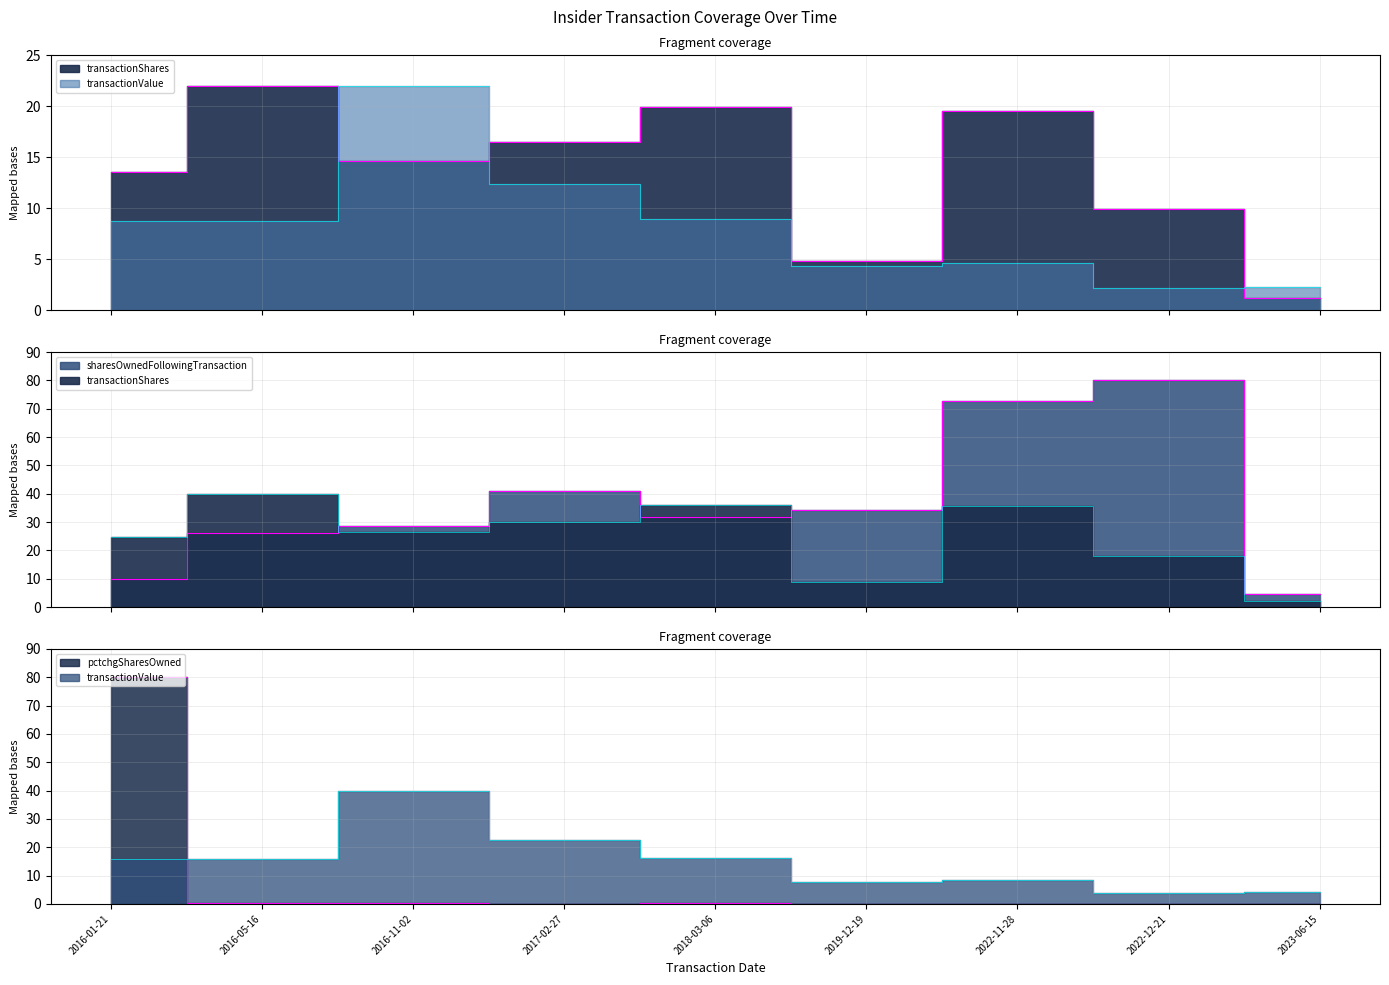

What is the difference between the highest and lowest values at 2023-06-15?

4.6